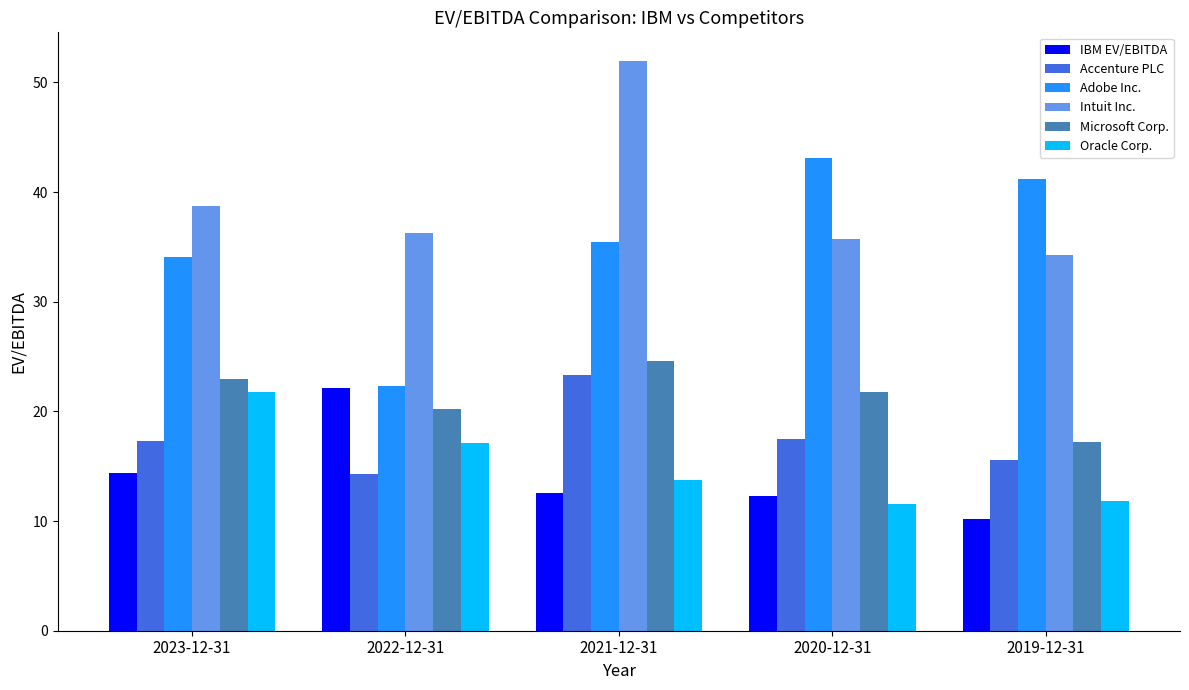

How many values in the Microsoft Corp. series exceed 21?

3